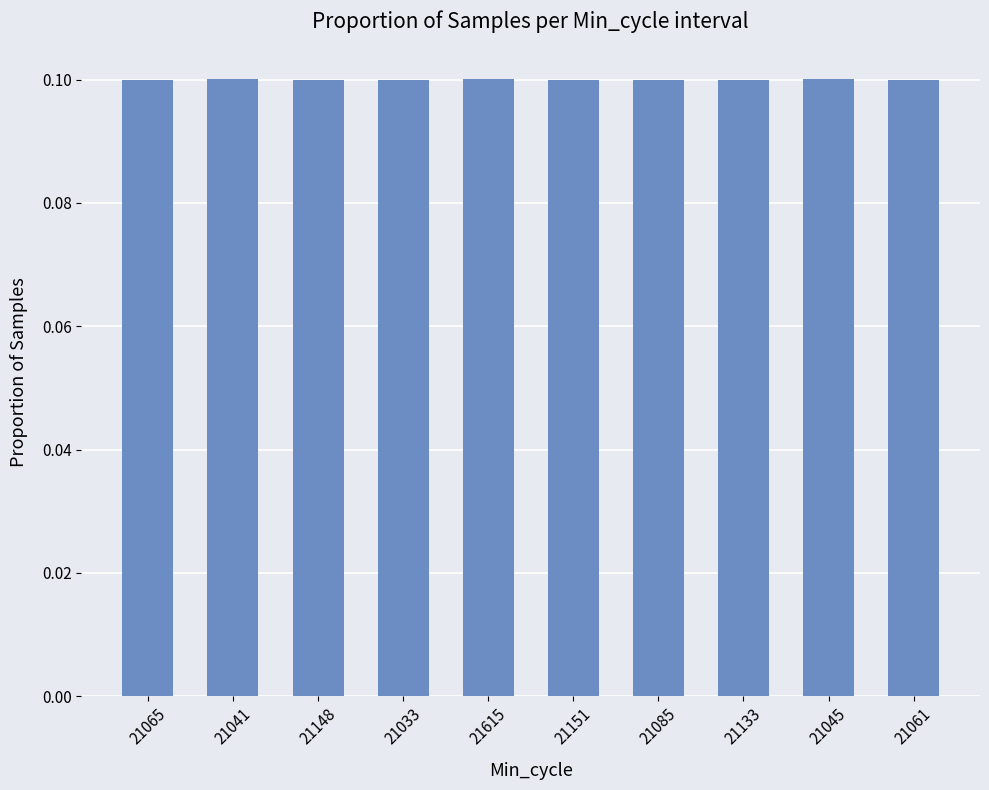

How many categories are shown in the chart?

10